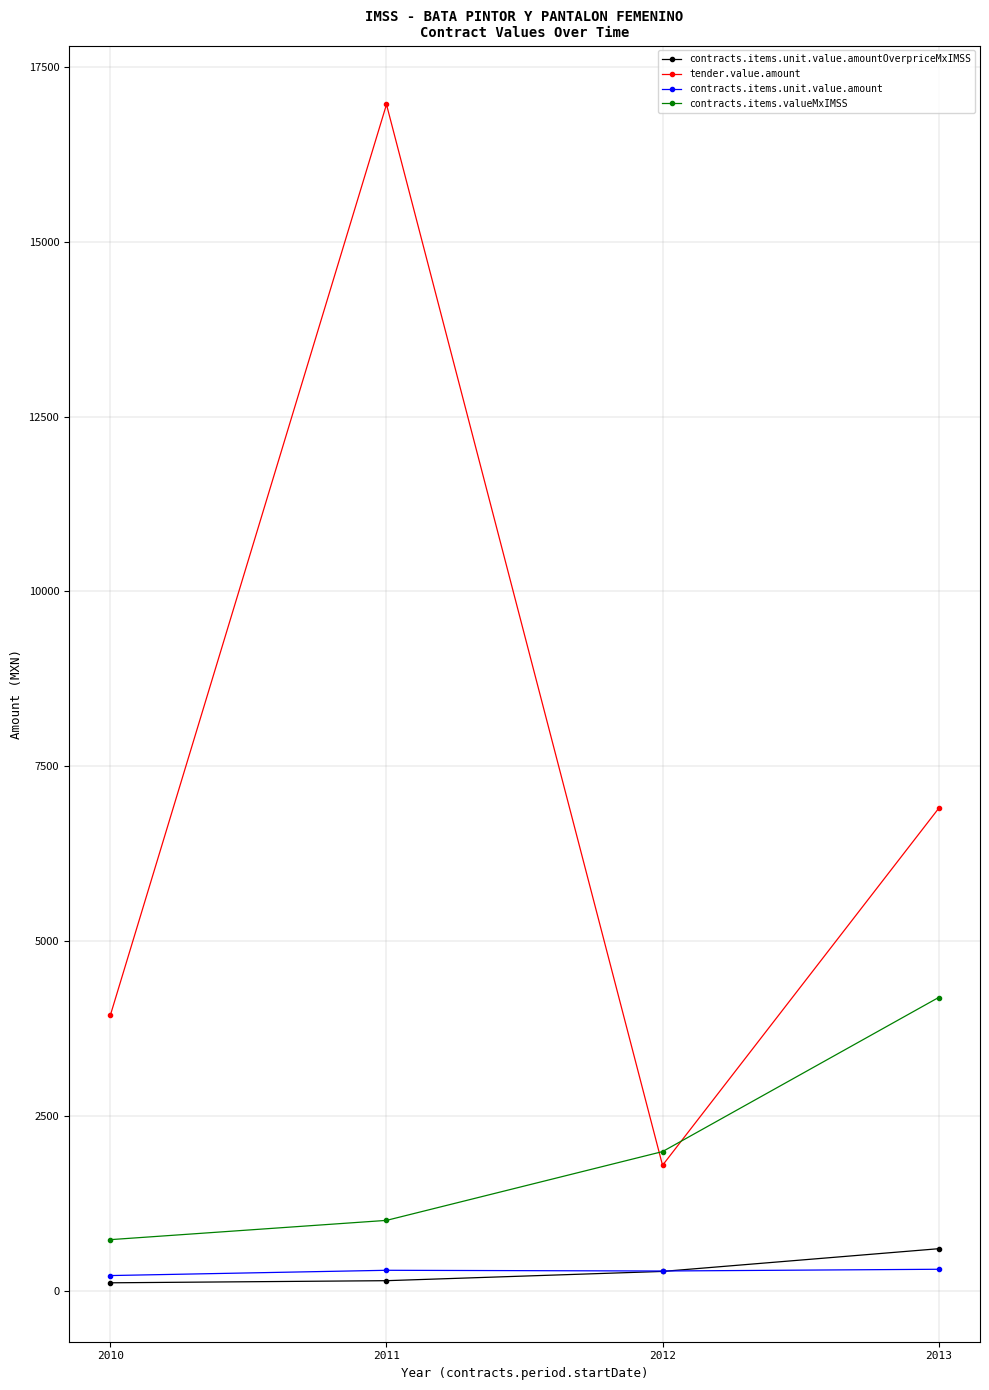

True or false: contracts.items.valueMxIMSS has more than 2 points higher than both neighbors.

False